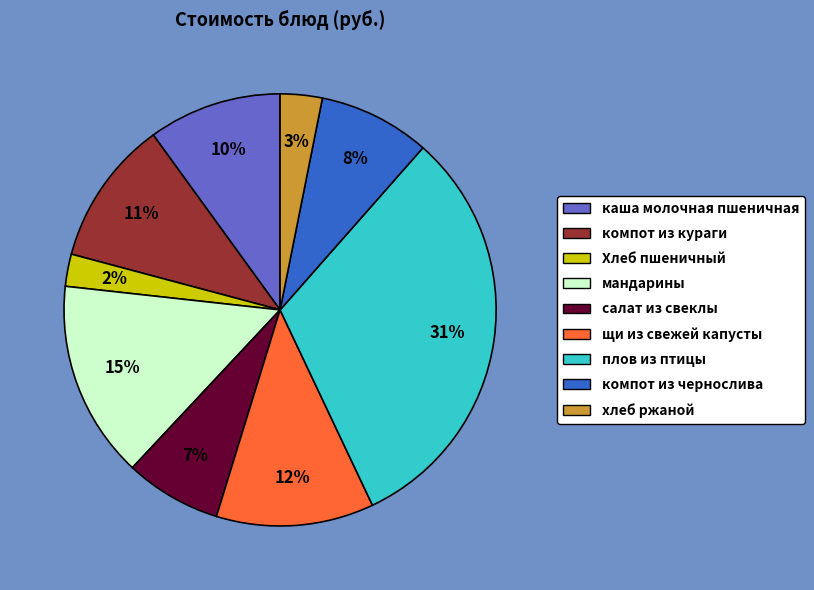

To the nearest percent, what portion does мандарины represent?

15%